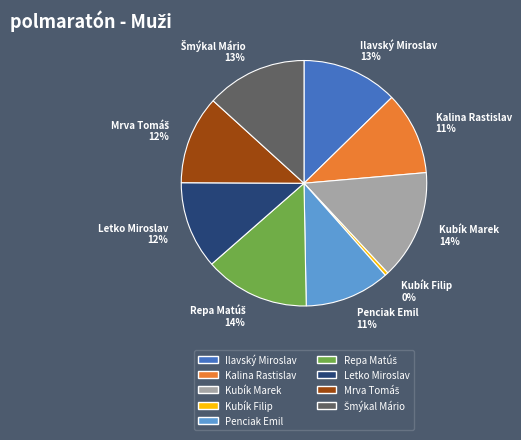

How many slices are in this pie chart?

9